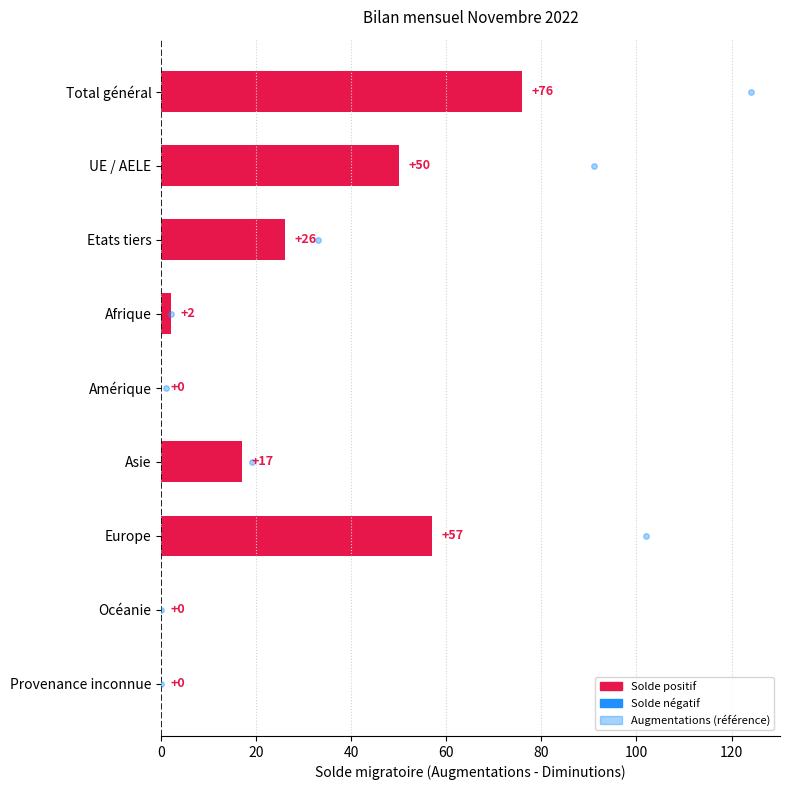

Reading top to bottom, list all the values displayed in this chart.

Total général=76	UE / AELE=50	Etats tiers=26	Afrique=2	Amérique=0	Asie=17	Europe=57	Océanie=0	Provenance inconnue=0